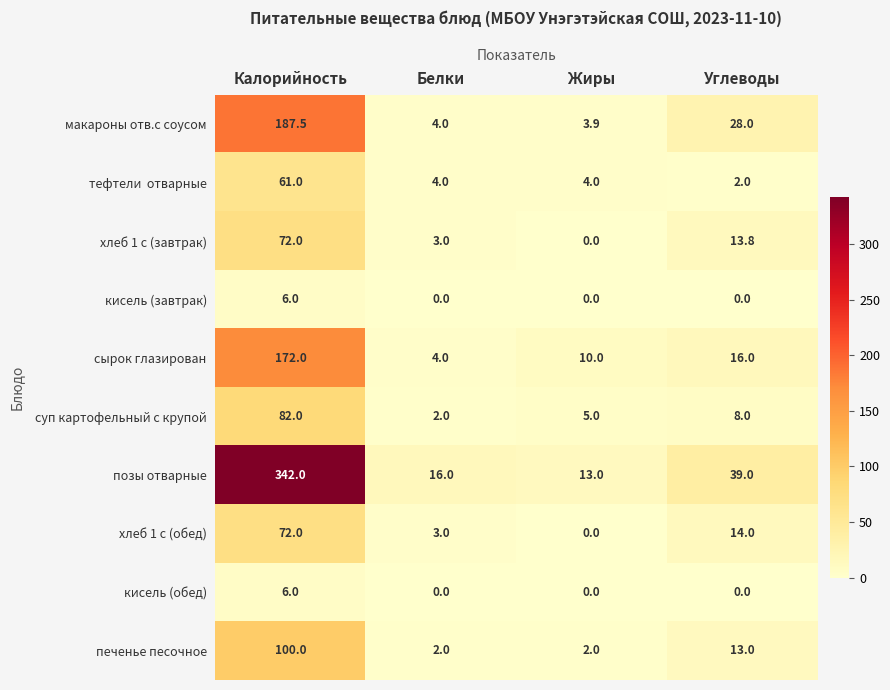

At how many categories does at least one series exceed 75?

1